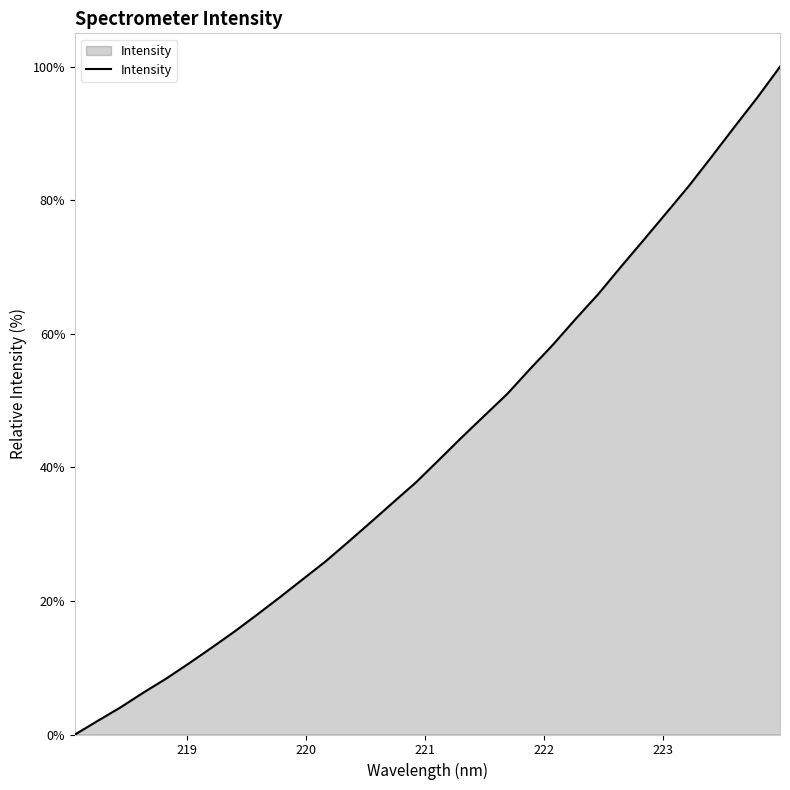

Does the chart have visible grid lines?

No